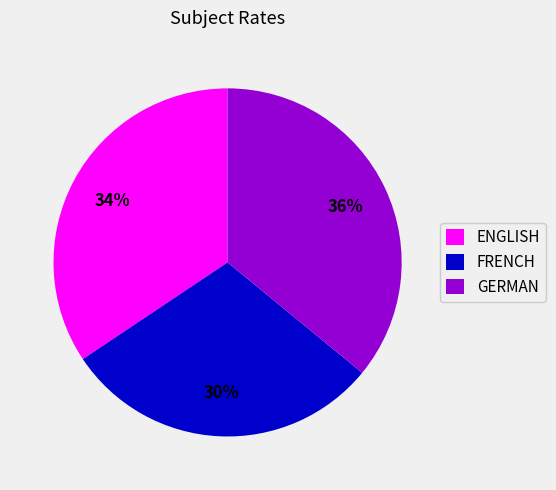

Which slice is the largest?

GERMAN